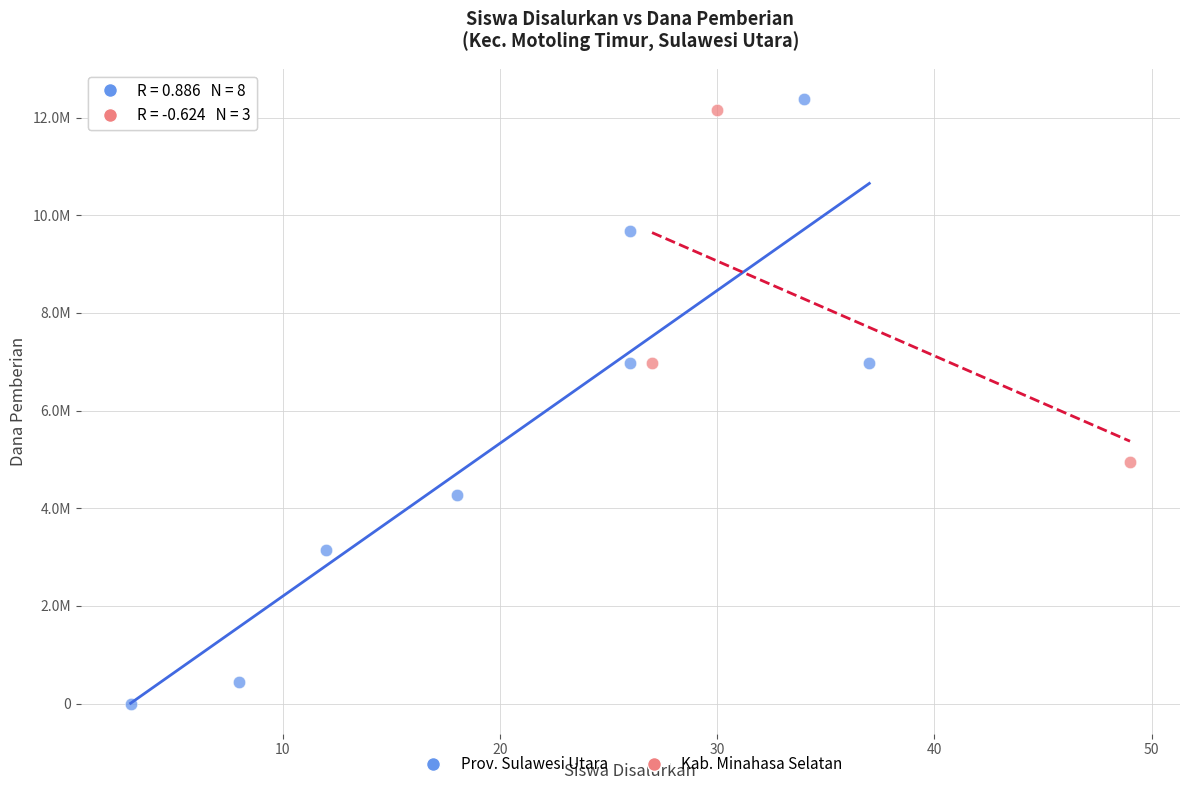

Which series reaches the maximum Y coordinate?

Prov. Sulawesi Utara